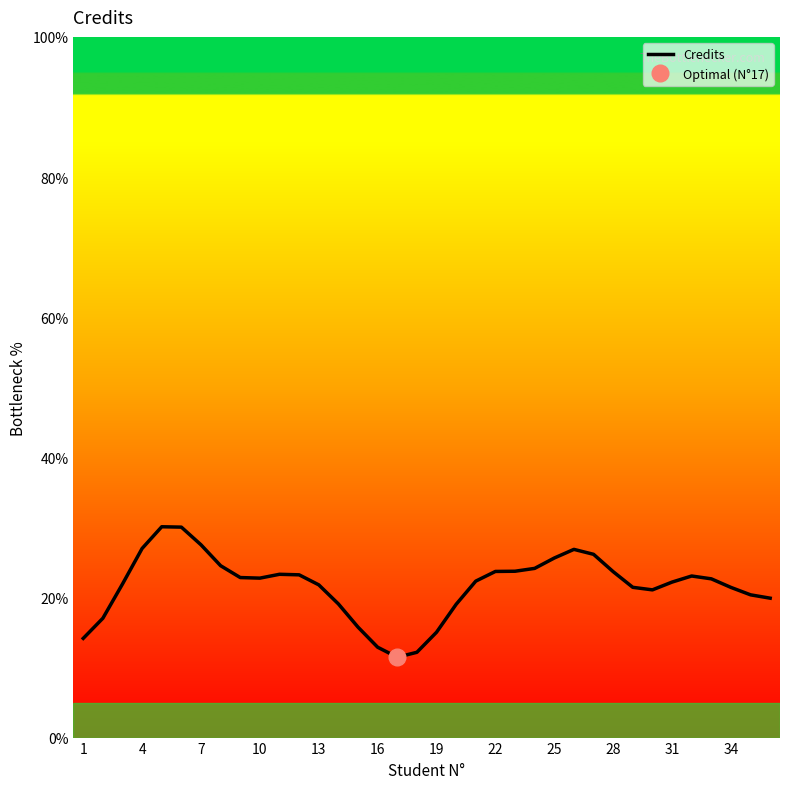

What is the minimum value for Credits?

11.5